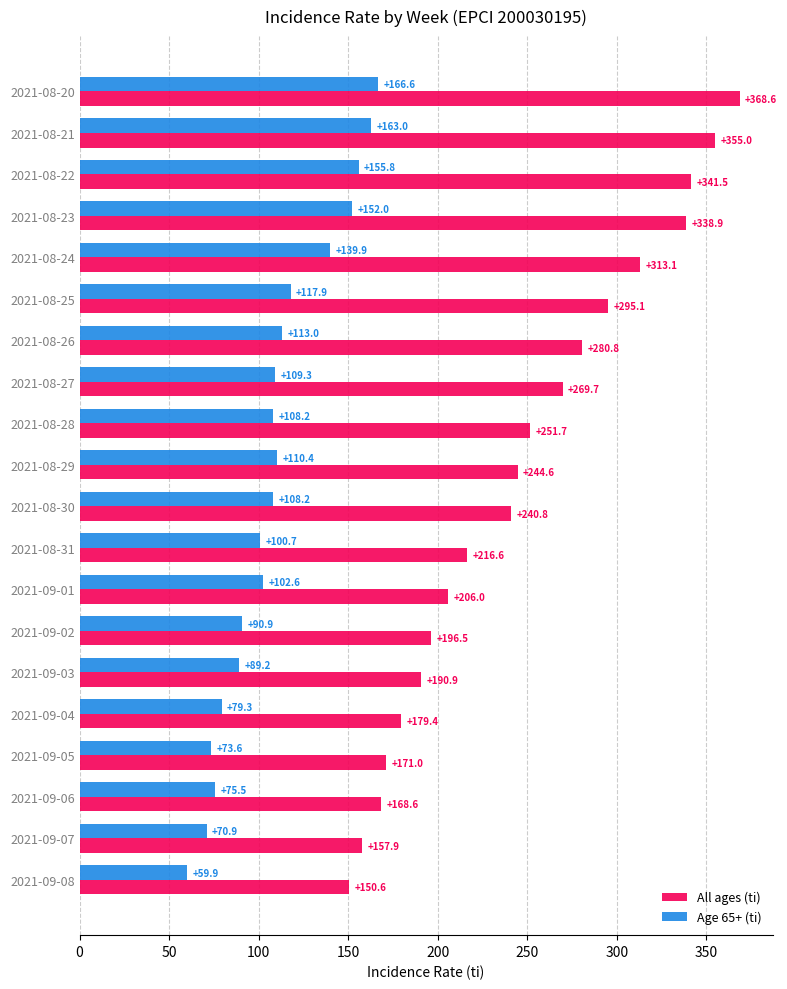

Is it true that All ages (ti) equals 338.9 at 2021-08-23?

True